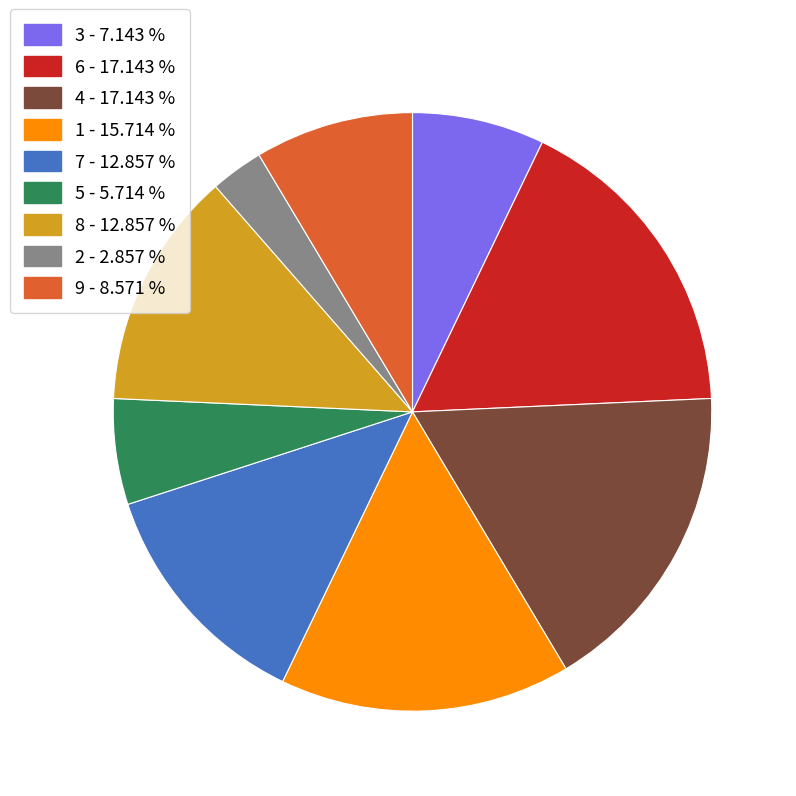

Which slice is the smallest?

2 - 2.857 %